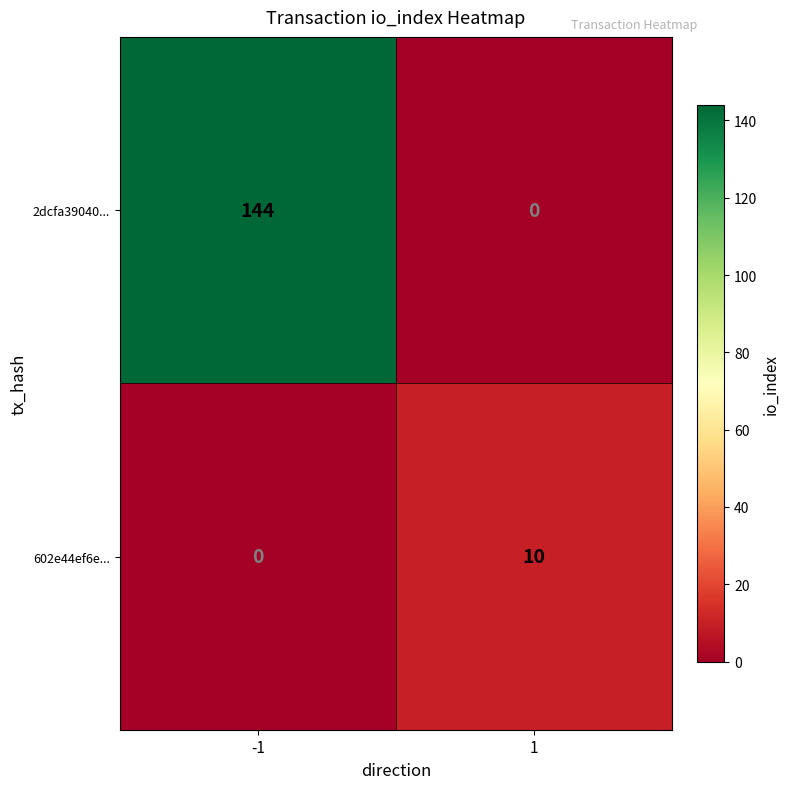

Which series changed the most between -1 and 1?

2dcfa39040...